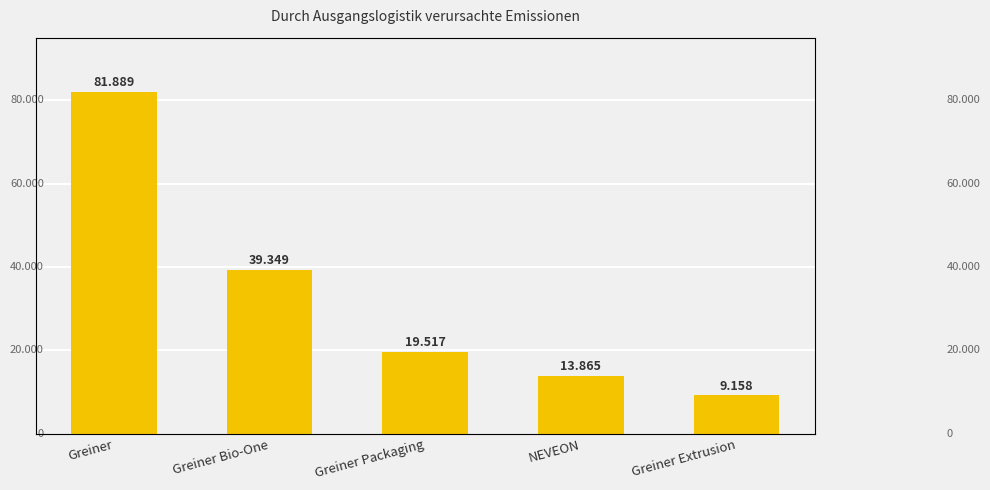

Is it true that the value at NEVEON is 13865?

True